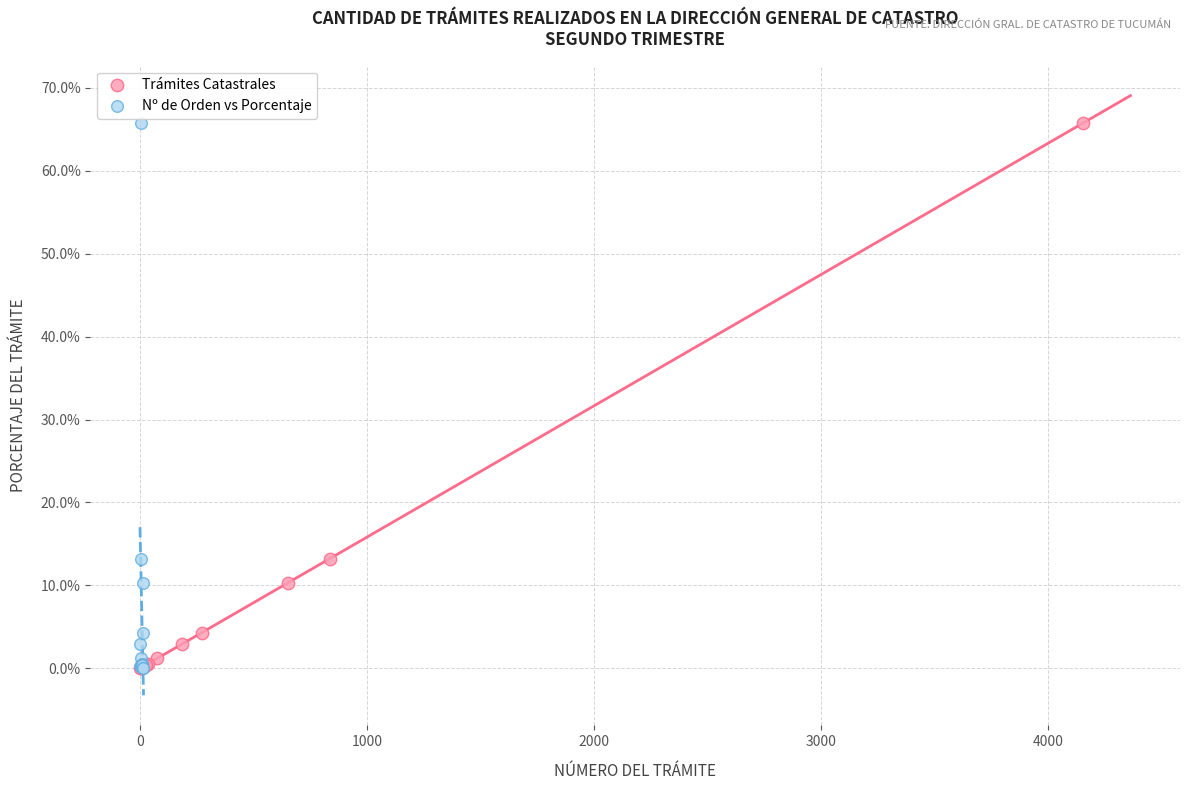

What are all the series names shown in the legend?

Trámites Catastrales, Nº de Orden vs Porcentaje